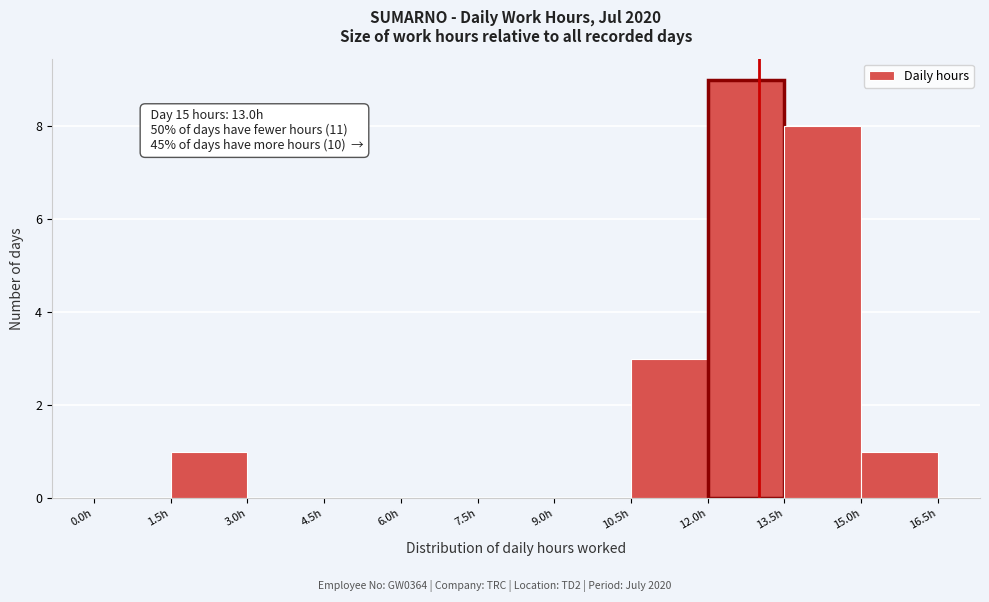

Which range on the x-axis has the tallest bar?

12.0 to 13.5